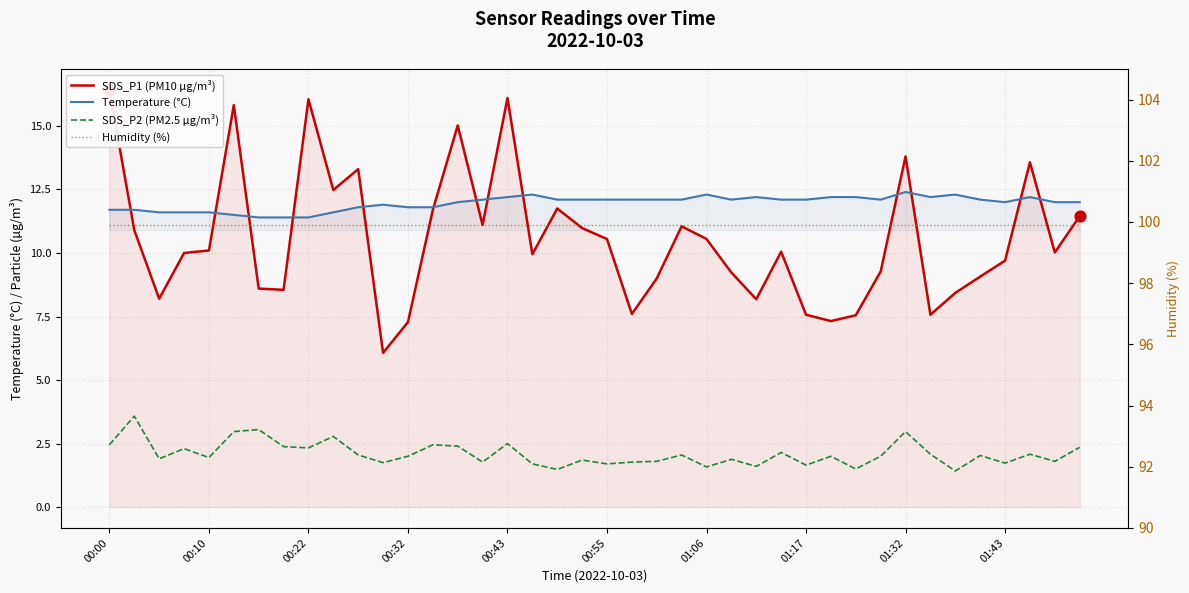

Which series contains the highest Y value?

Humidity (%)